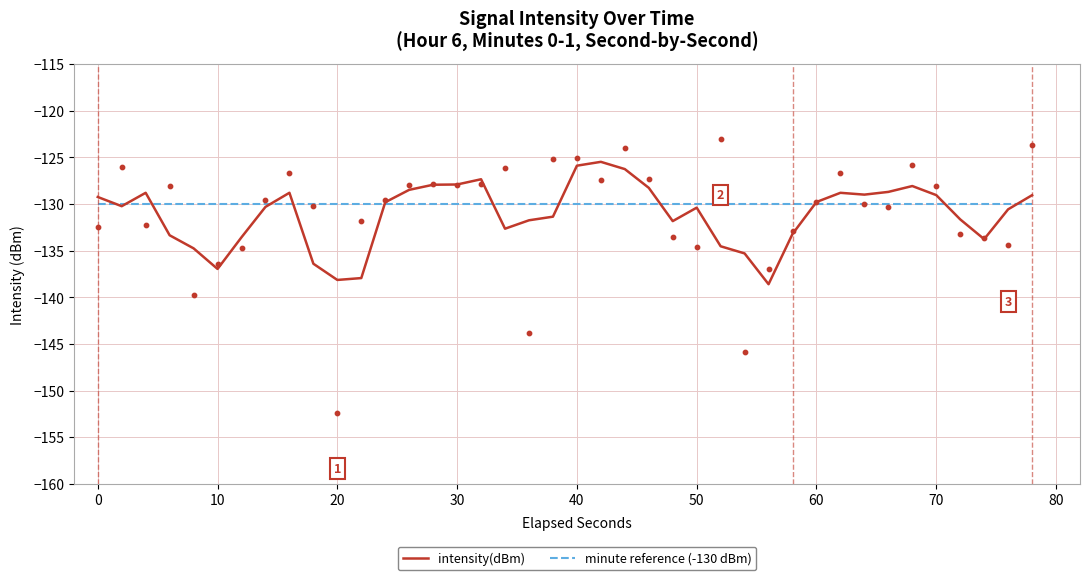

Which series reaches the minimum Y coordinate?

intensity(dBm)